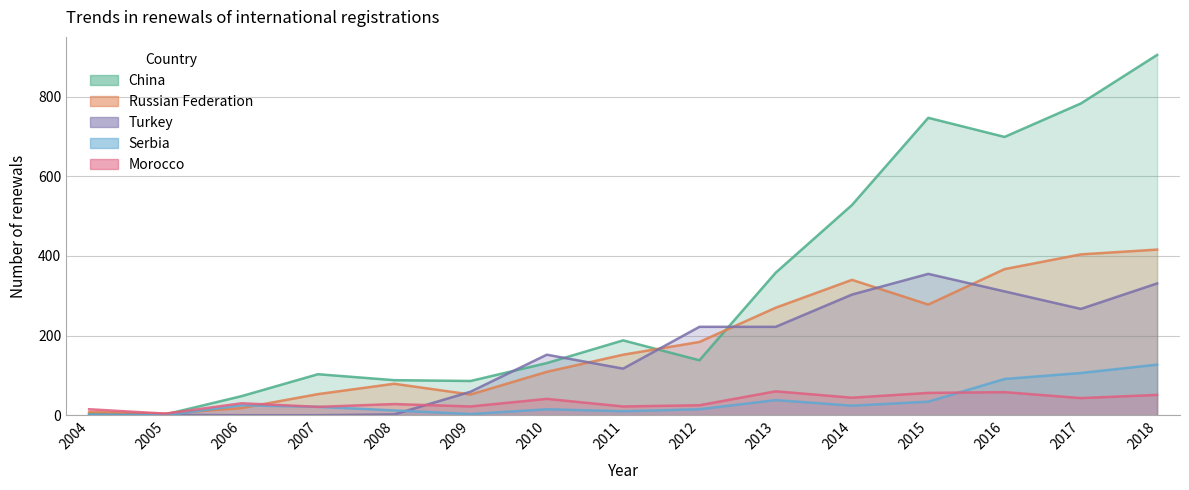

Reading left to right, transcribe all the data shown in this chart.

China: 4	2	48	103	88	86	131	188	138	358	528	747	699	783	905
Russian Federation: 8	4	18	53	79	52	109	152	184	270	340	278	367	404	416
Turkey: 0	1	0	0	2	59	152	117	222	222	303	355	311	267	331
Serbia: 1	0	25	21	12	3	15	10	15	38	24	34	91	106	127
Morocco: 15	4	30	21	28	22	41	22	25	60	44	56	58	43	51